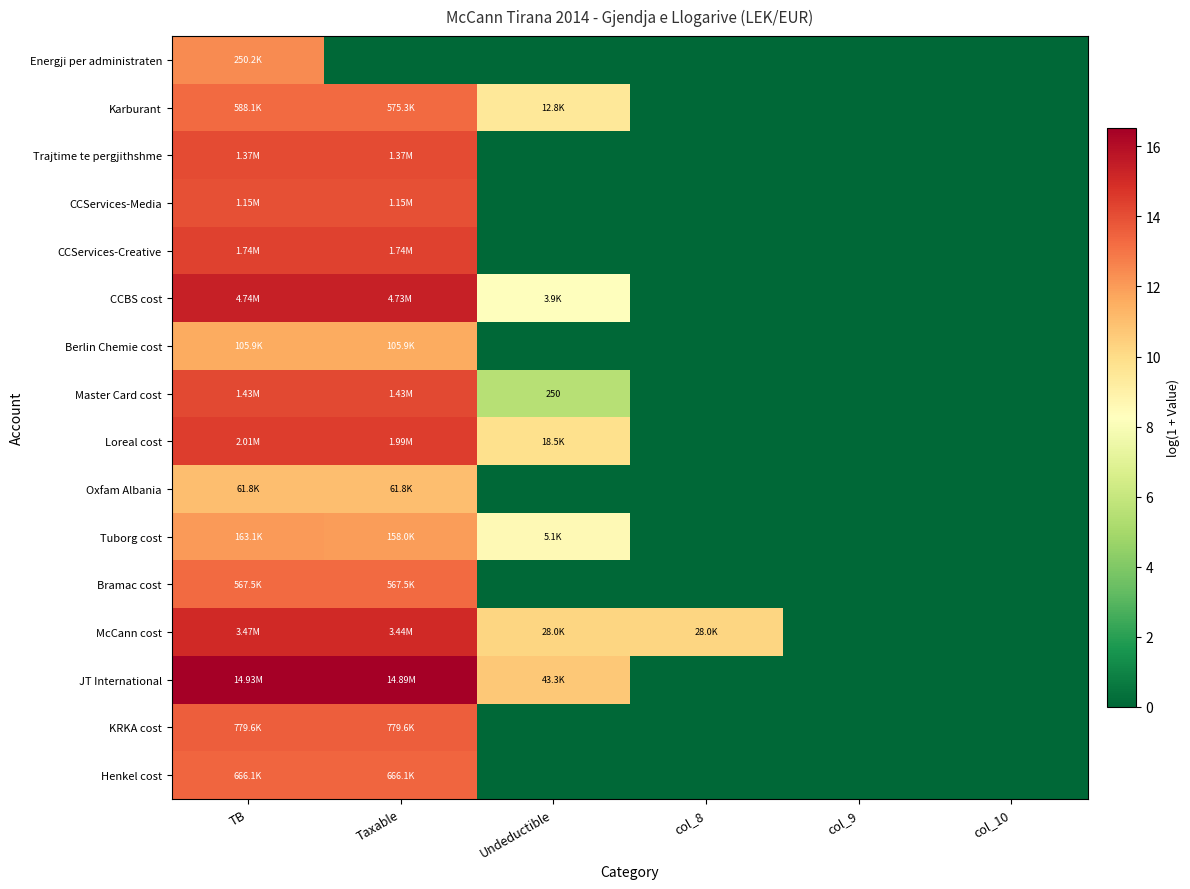

Which series has the widest spread of values?

JT International